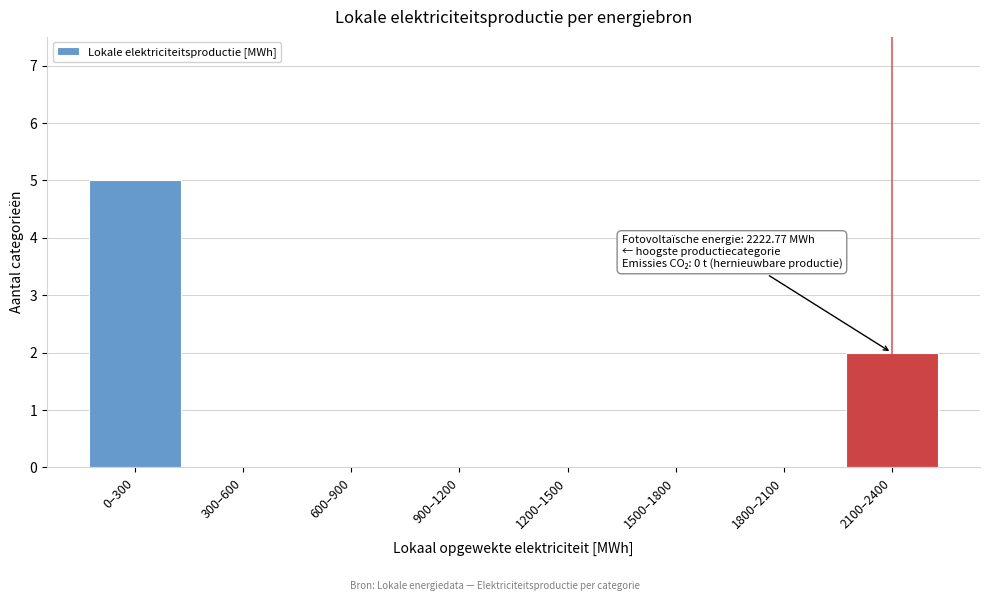

Reading right to left, list all the values displayed in this chart.

2100–2400=2	1800–2100=0	1500–1800=0	1200–1500=0	900–1200=0	600–900=0	300–600=0	0–300=5